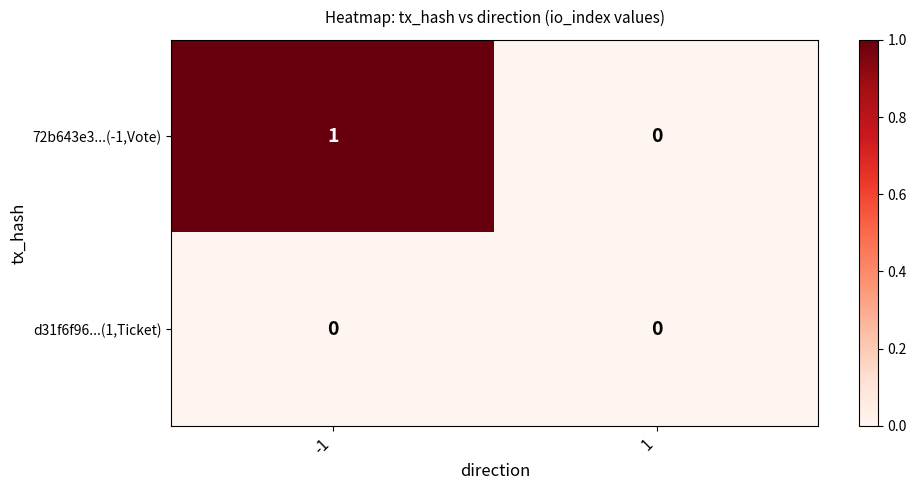

Count the number of data series in this chart.

2